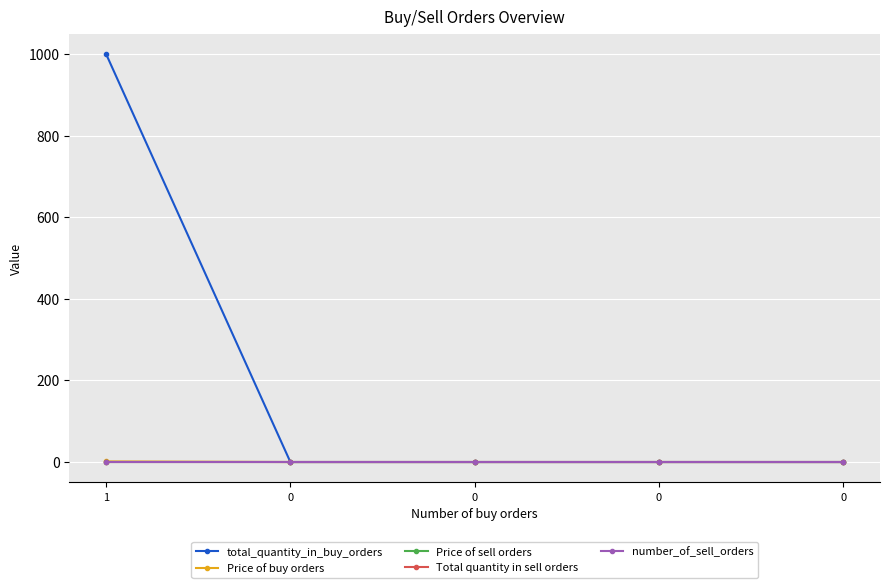

Is the value of Price of sell orders at 1 greater than the value of total_quantity_in_buy_orders at 0?

No